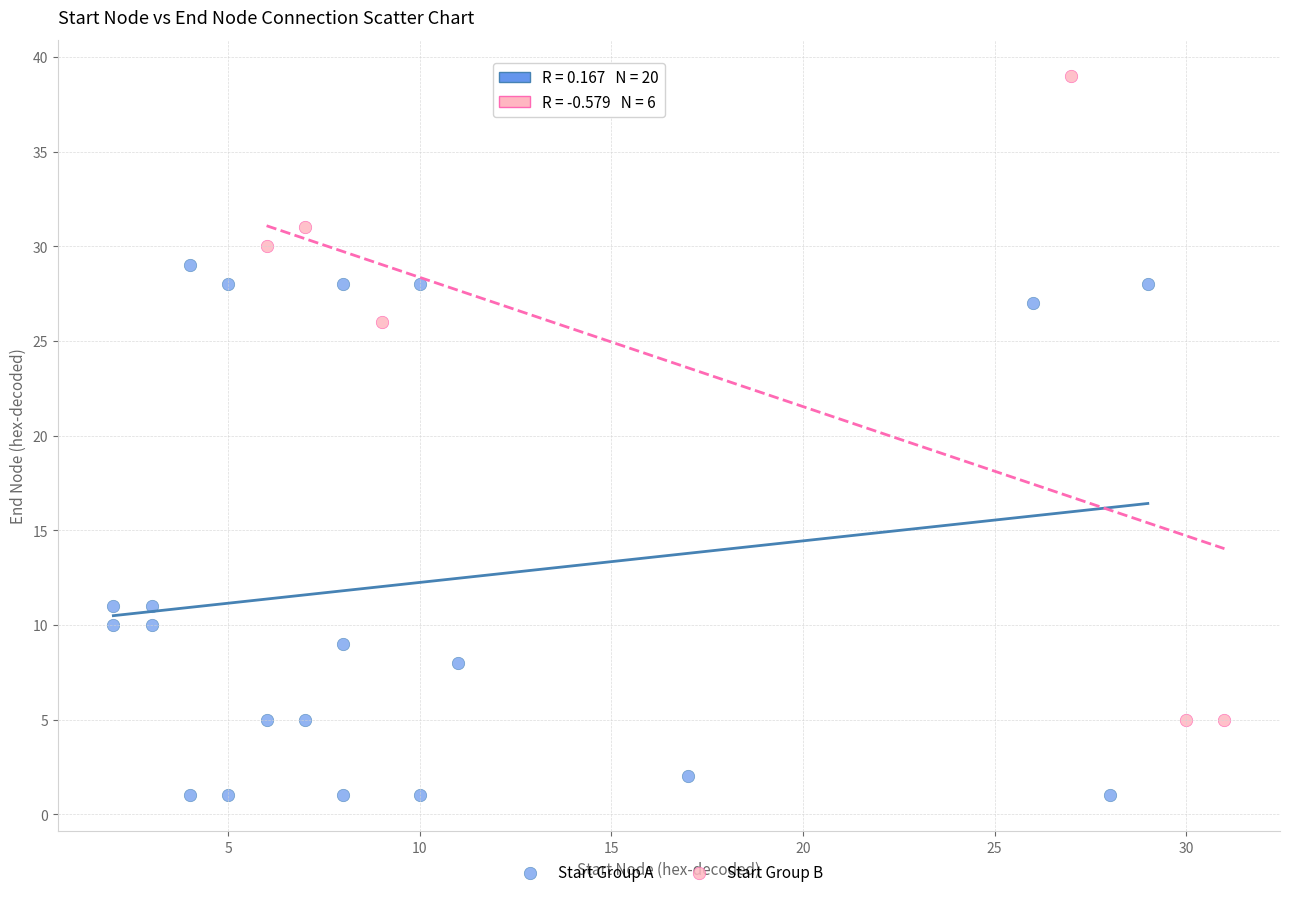

Which series has the largest Y range (max minus min)?

Start Group B